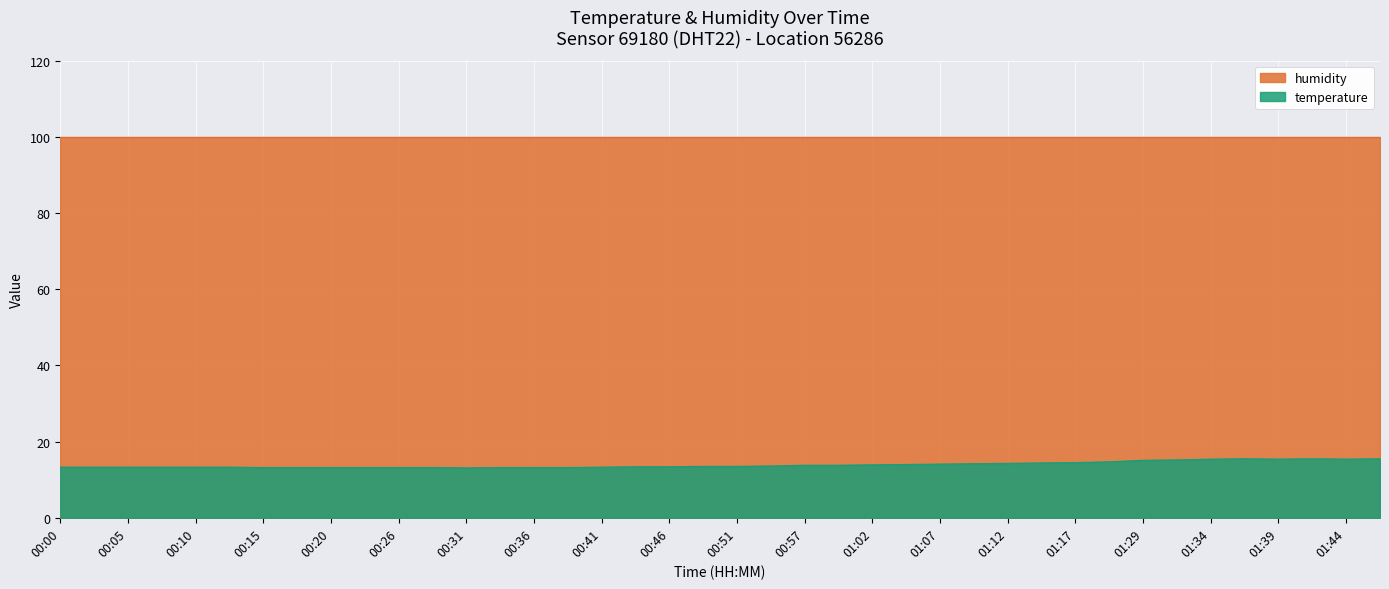

Which has a higher value, 01:04 or 00:20?

01:04